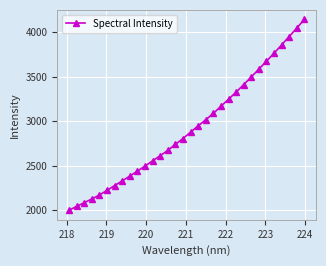

What is the sum of all values?

93558.3